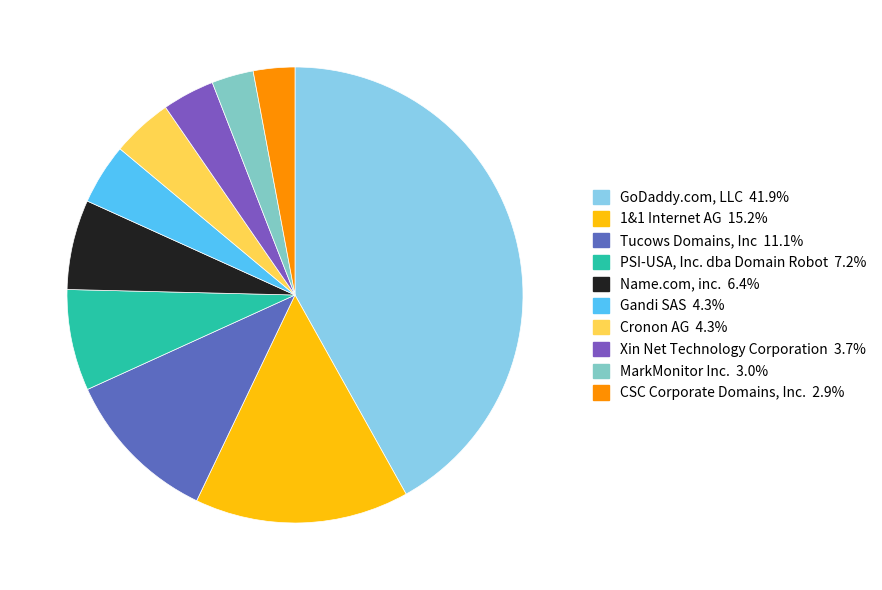

What is the ratio of the value at PSI-USA, Inc. dba Domain Robot to the value at Xin Net Technology Corporation?

1.9